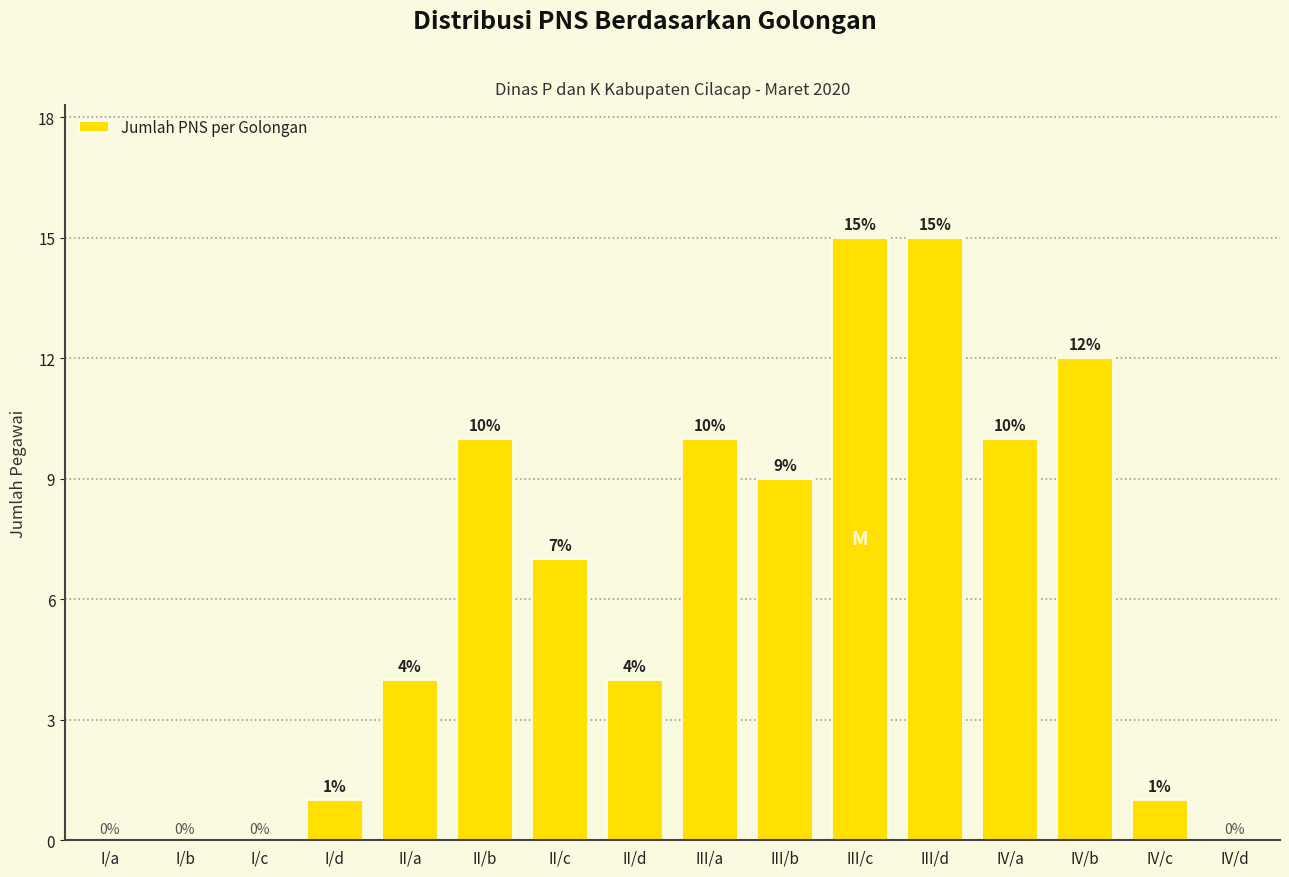

Are the bars grouped side by side (vs. stacked)?

No